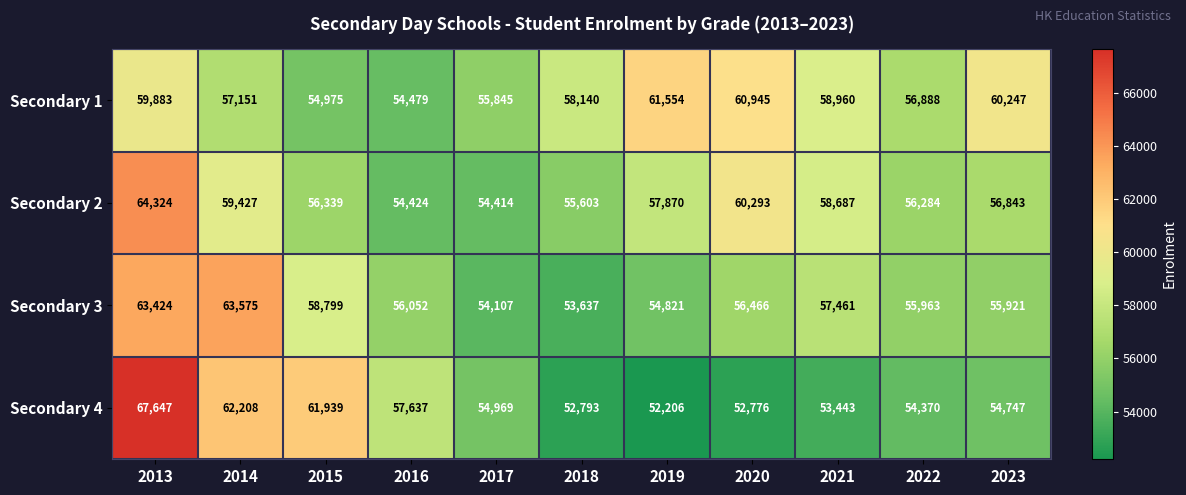

What is the sum of the Secondary 4 values at 2013 and 2018?

120440